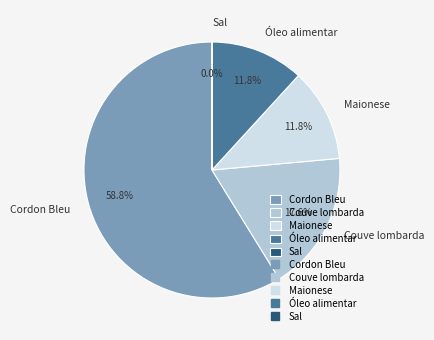

The Couve lombarda slice represents 18% of the pie. True or false?

True